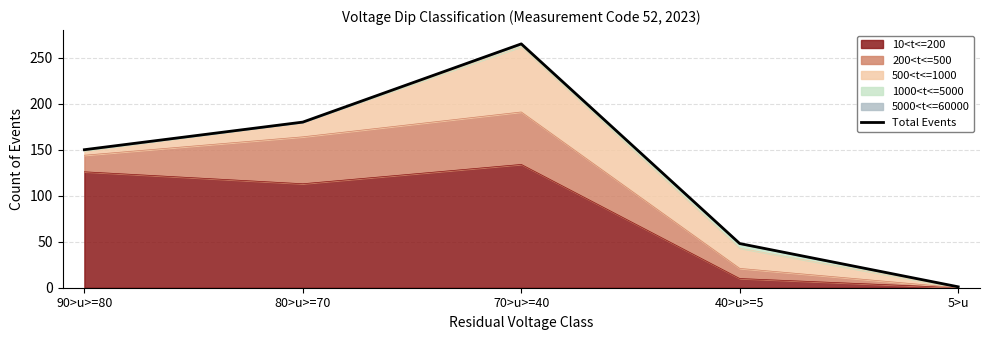

What is the ratio of the value at 90>u>=80 to the value at 70>u>=40?

0.6